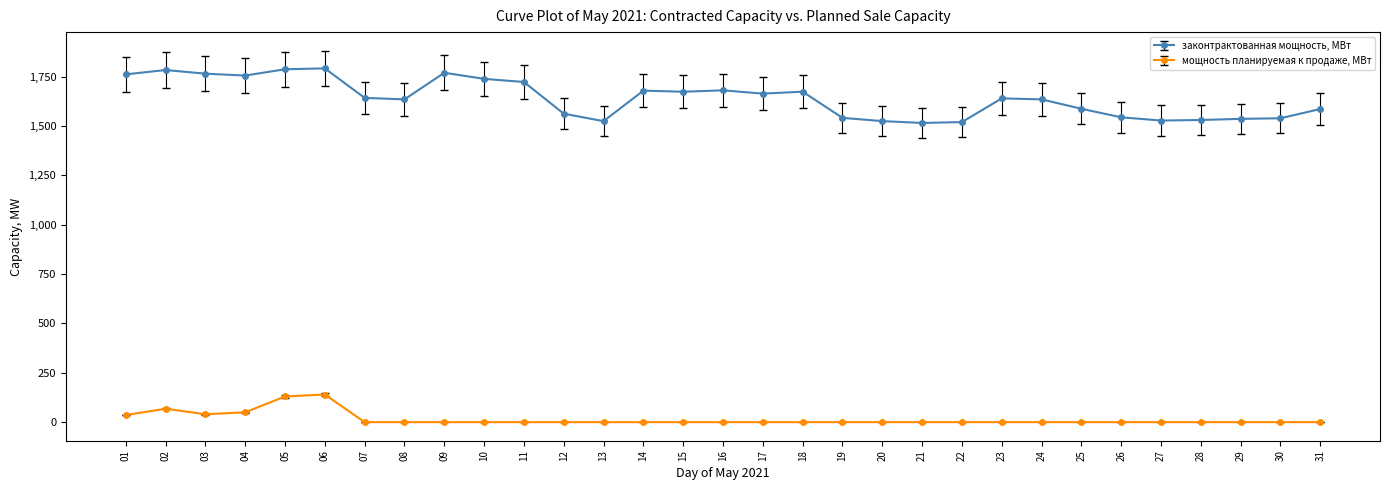

What is the maximum value shown in the chart?

1792.5